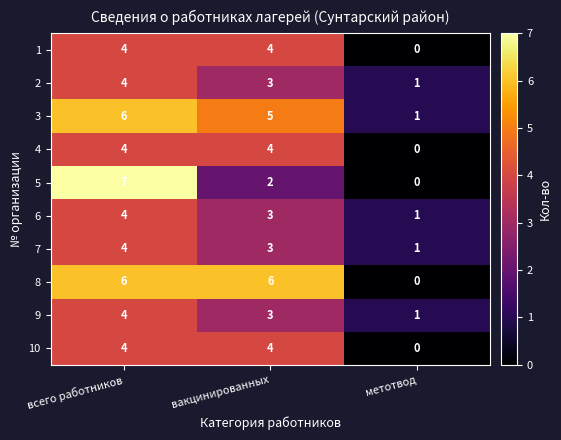

What is the total value across all series at вакцинированных?

37